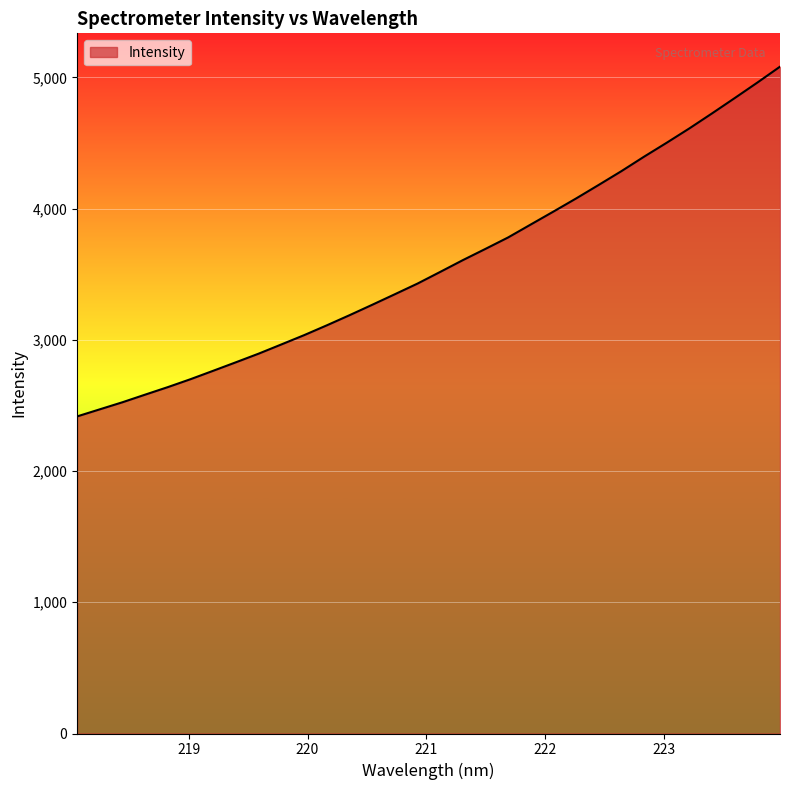

What is the difference between the maximum and minimum values?

2664.9